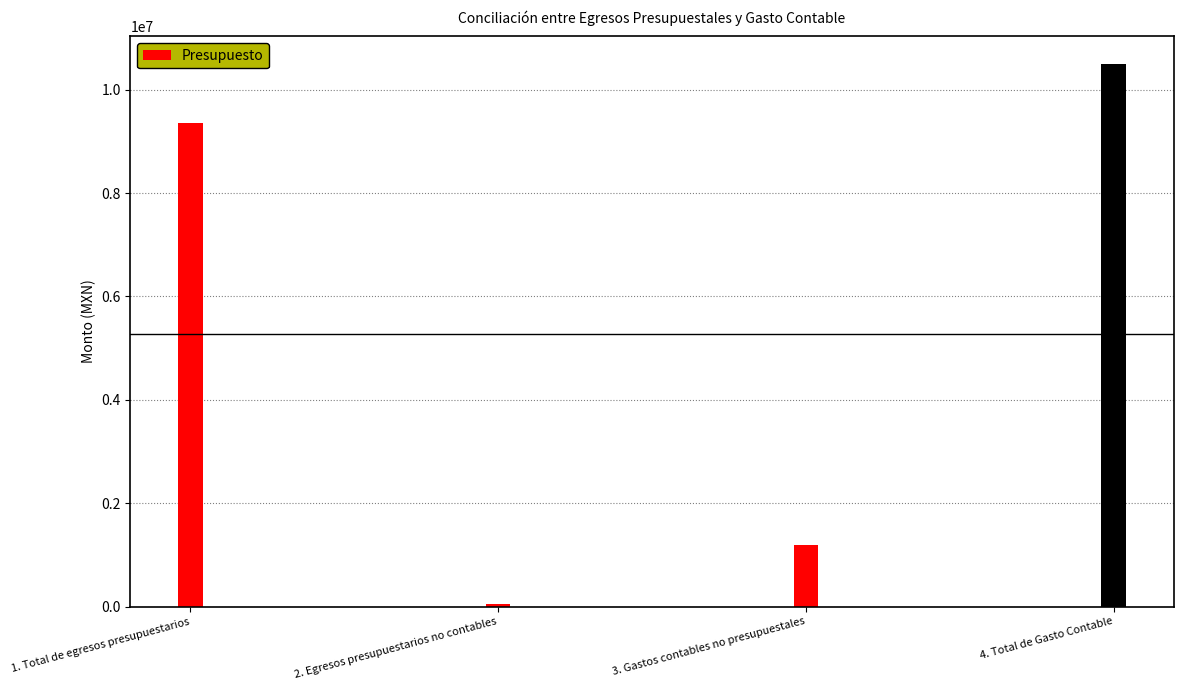

Where is the data nearest to the value 5280023?

3. Gastos contables no presupuestales